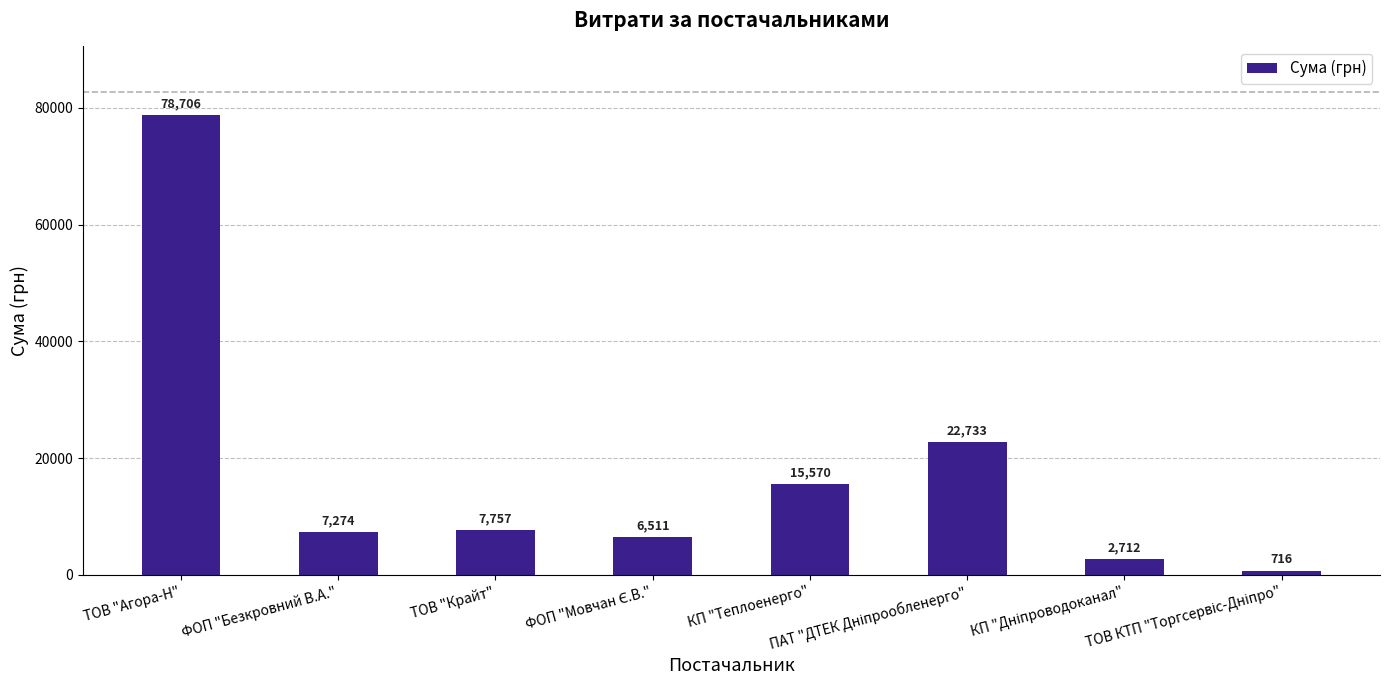

What is the smallest value displayed?

715.5